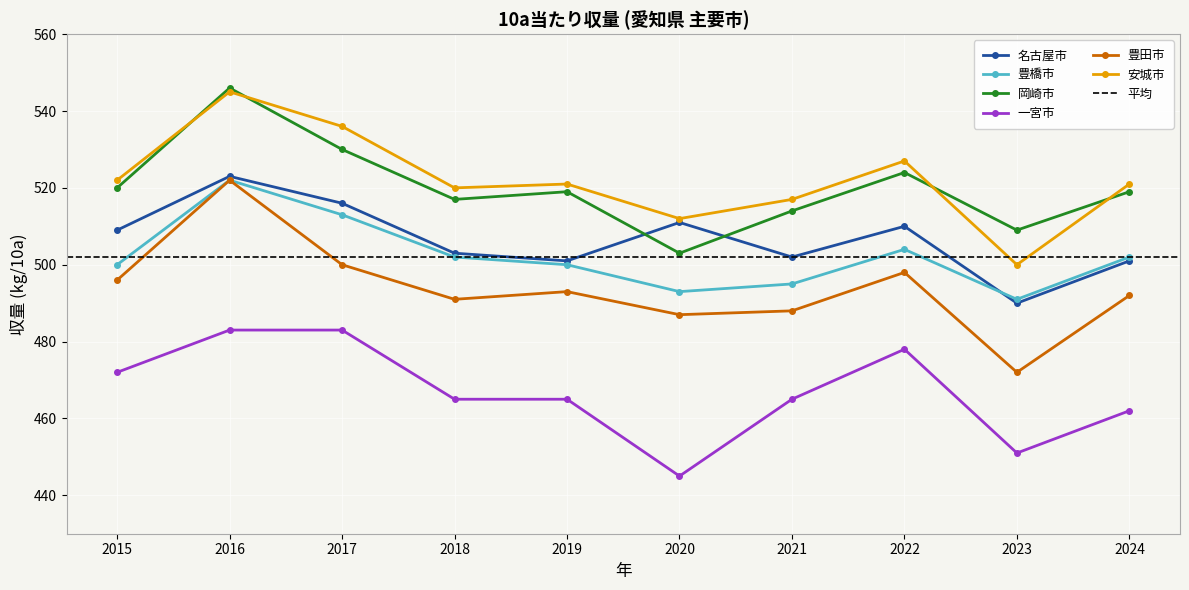

At which label does 安城市 first exceed 521?

2015